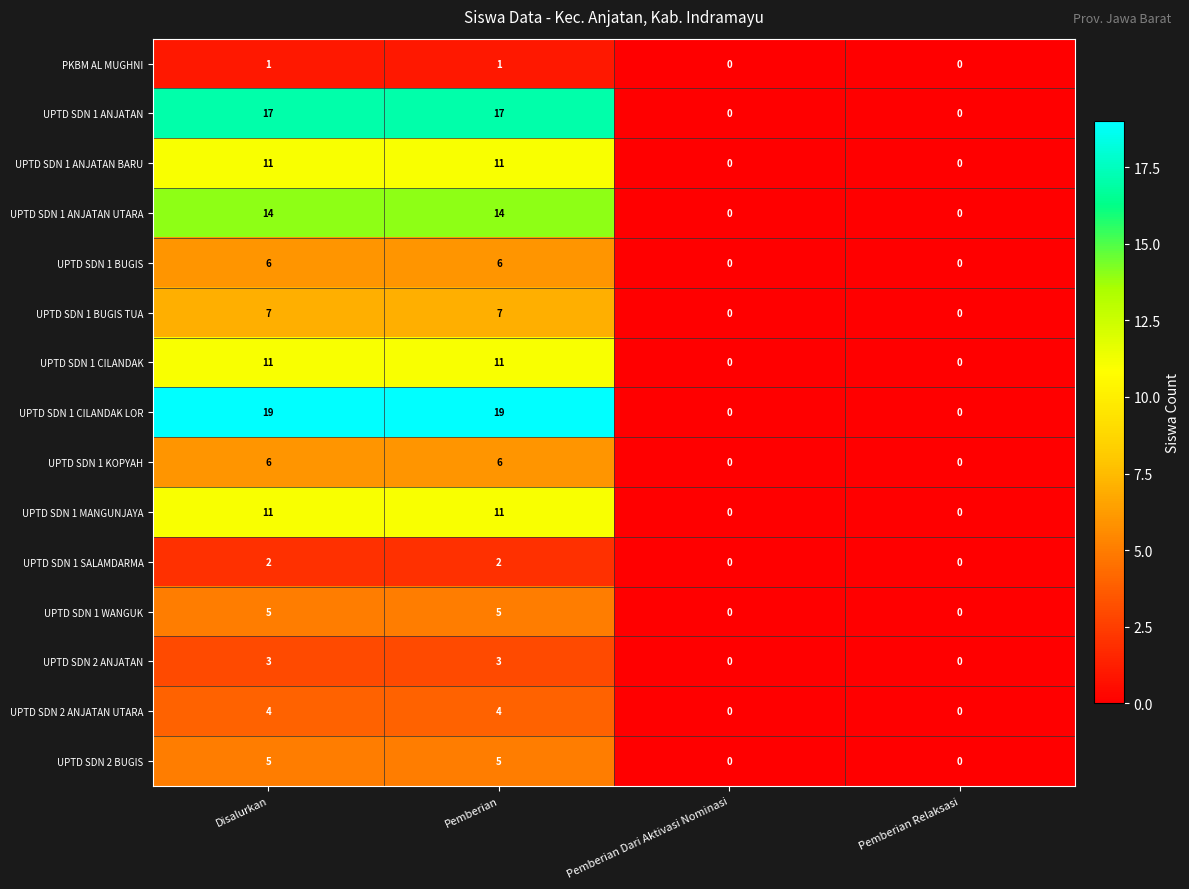

Which series changed the most between Disalurkan and Pemberian Dari Aktivasi Nominasi?

UPTD SDN 1 CILANDAK LOR